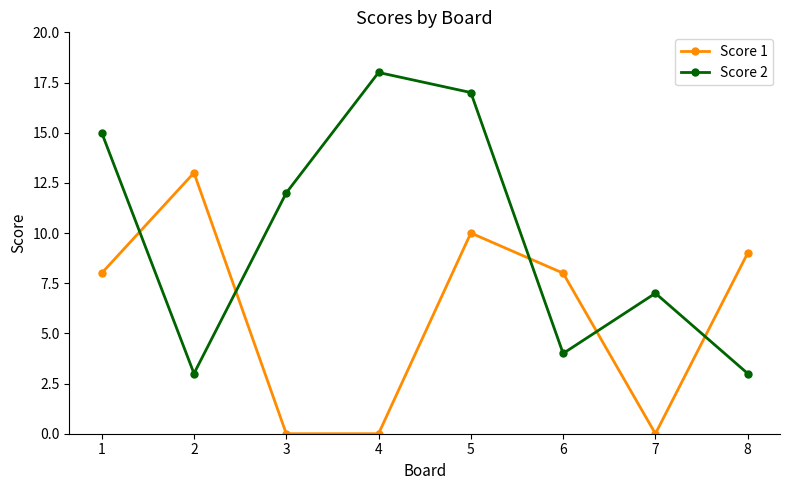

How many interior local peaks does the Score 2 series have?

2